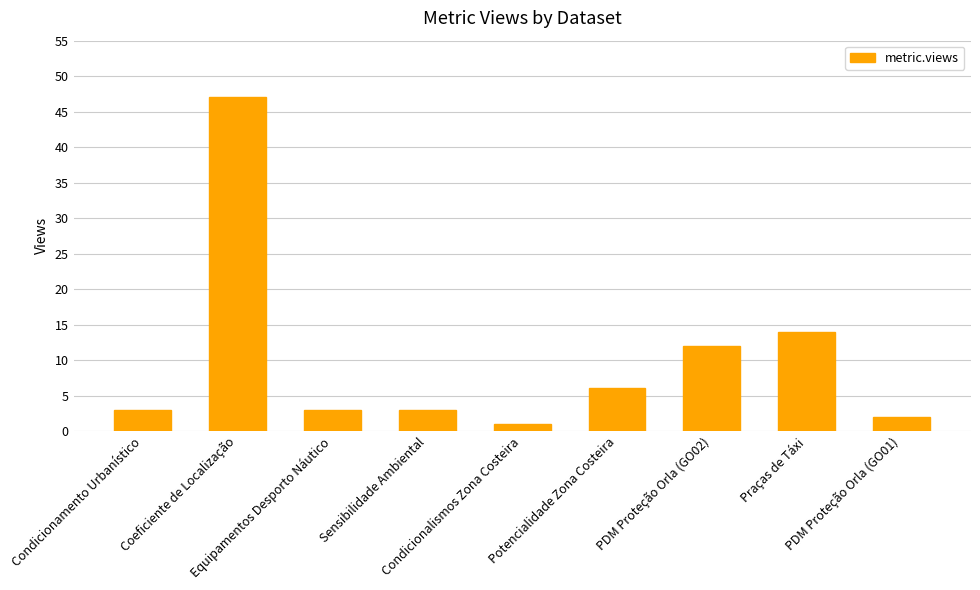

What is the sum of all values?

91